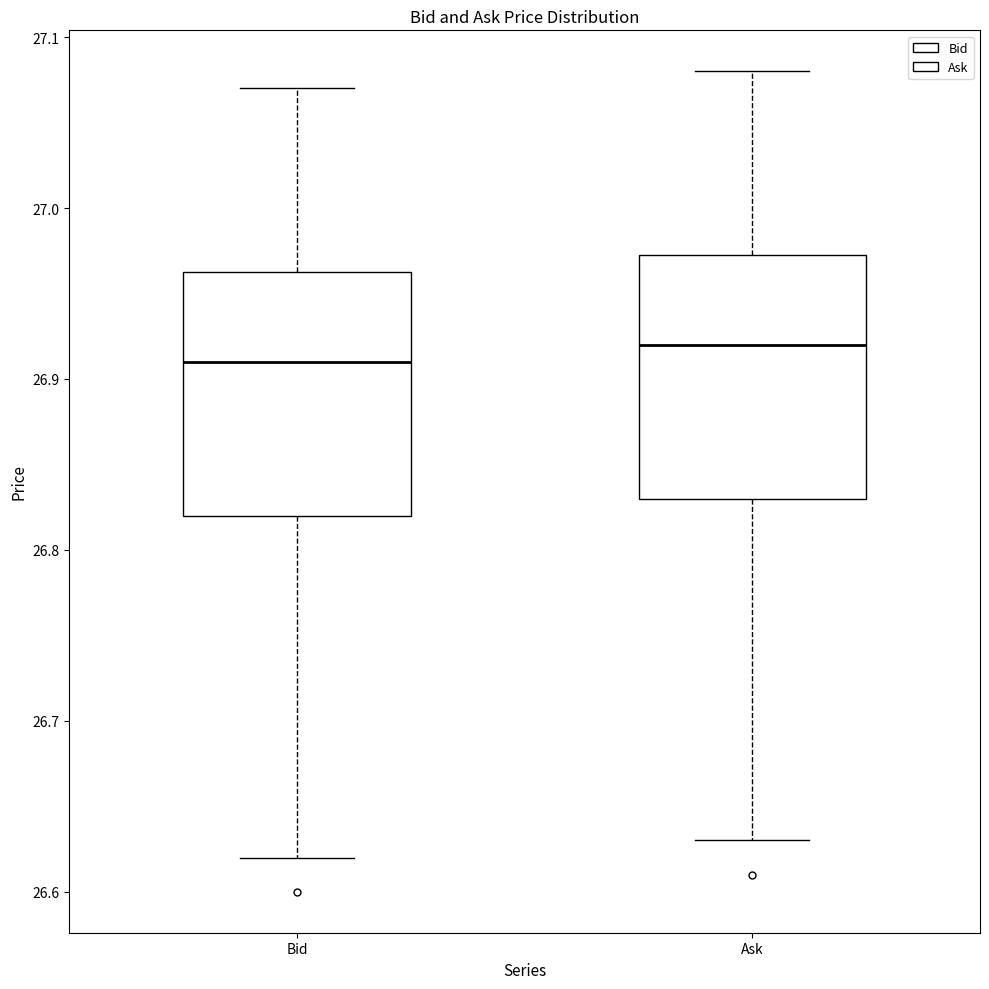

Reading left to right, read every box against the y-axis: the position of its median line, the range the box covers, and the ends of its whiskers. The values are not printed on the chart, so give them approximately, as read against the axis.

Bid: median 26.91, box 26.82 to 26.96, whiskers 26.62 to 27.07
Ask: median 26.92, box 26.83 to 26.97, whiskers 26.63 to 27.08